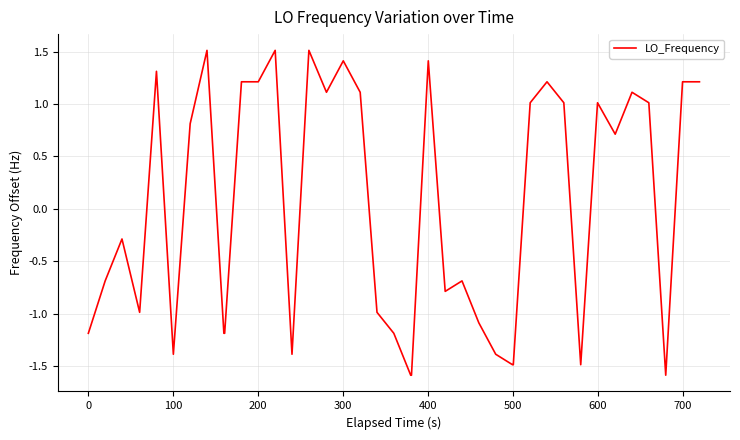

What is the maximum value shown in the chart?

1.5